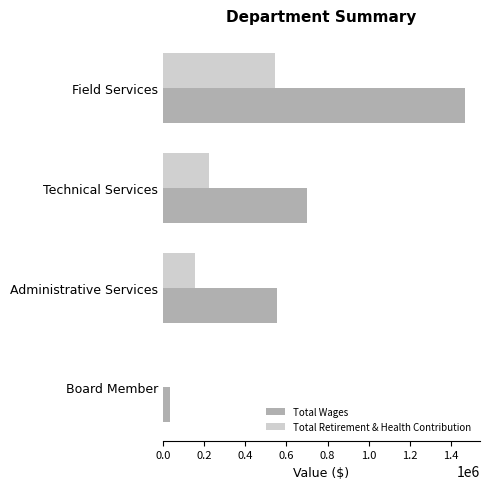

True or false: Total Retirement & Health Contribution has a value of 747039 at Field Services.

False